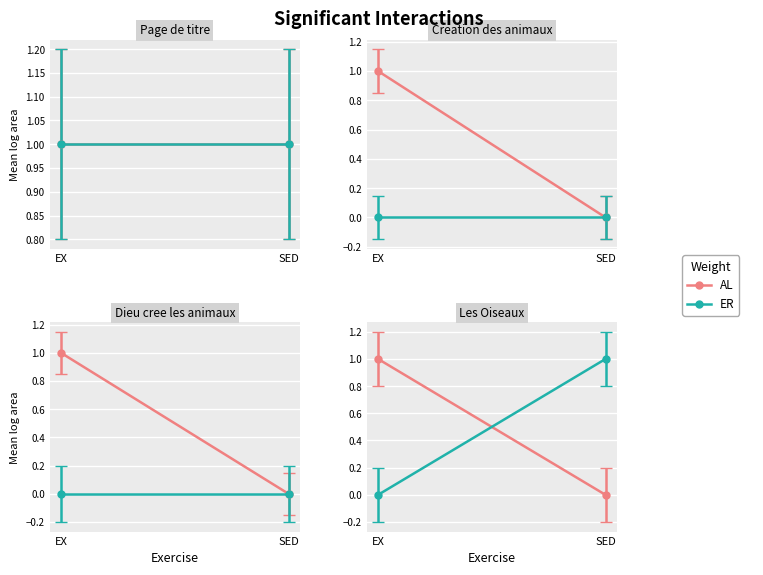

The featured series shows 0 at Les Oiseaux. True or false?

False